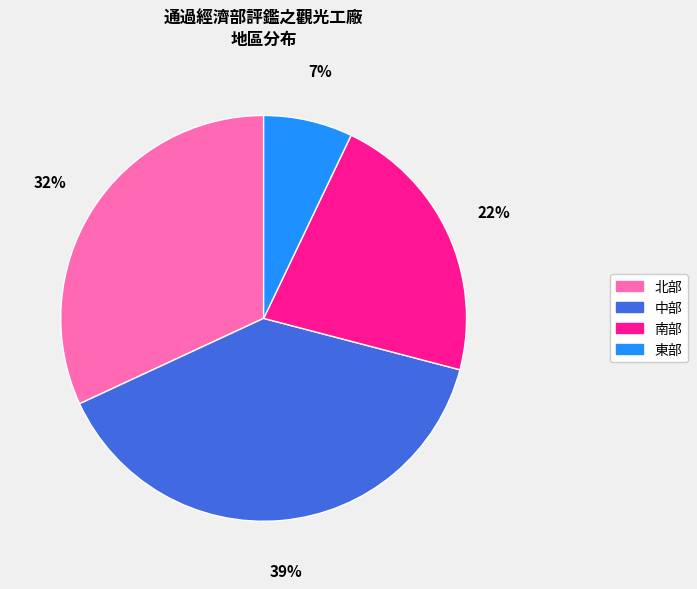

Between 北部 and 南部, which is larger?

北部